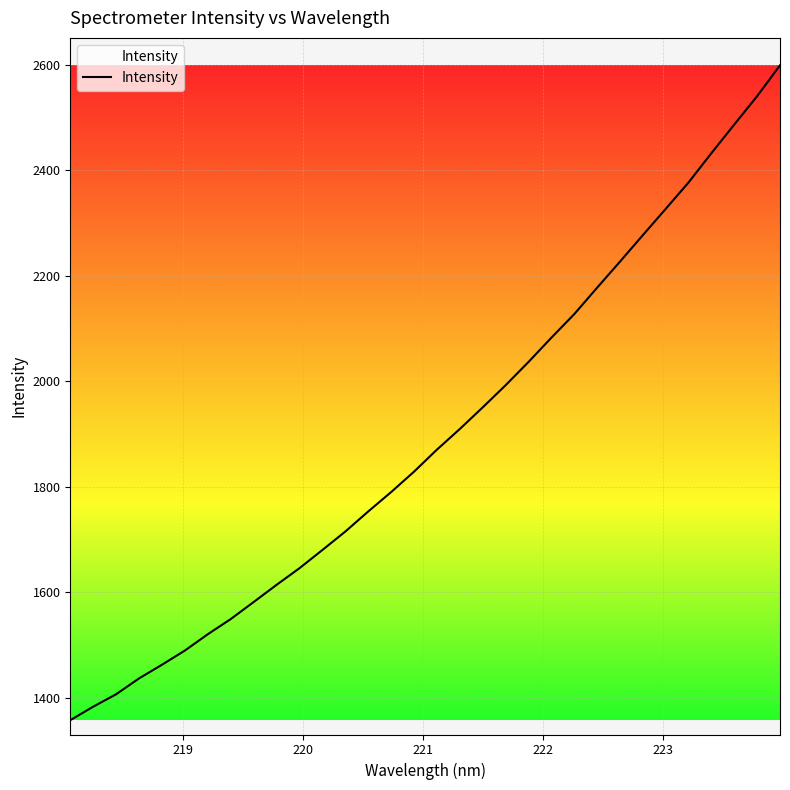

What is the difference between the maximum and minimum values?

1241.3